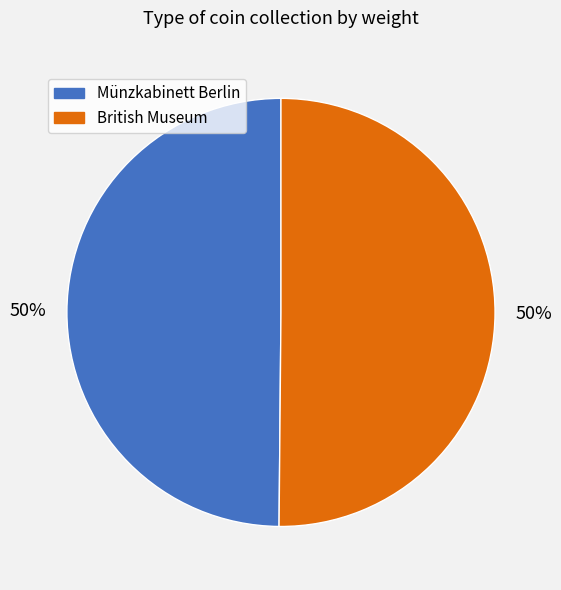

What is the ratio of the value at Münzkabinett Berlin to the value at British Museum?

1.0